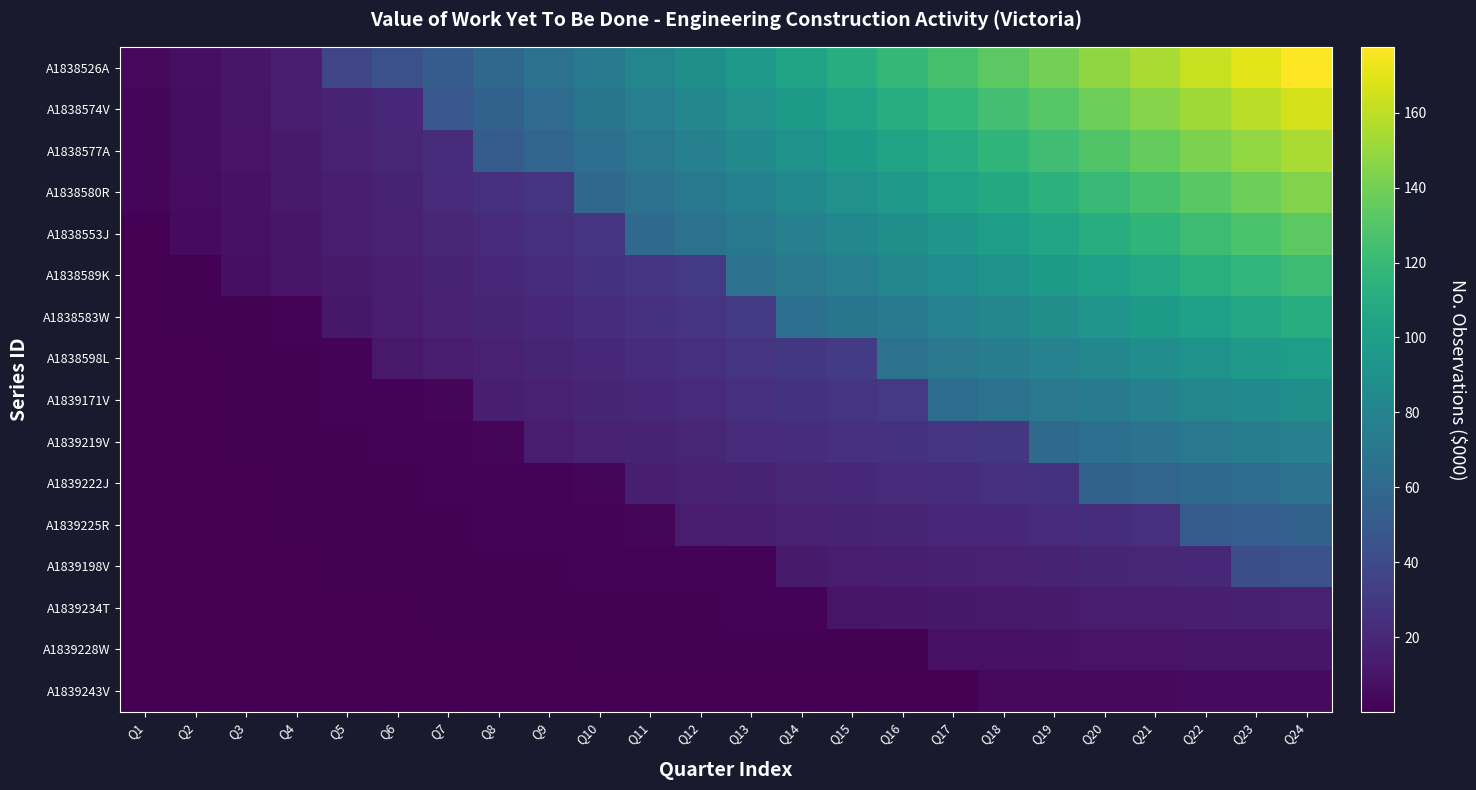

List the series in order of their peak value, lowest first.

A1839243V, A1839228W, A1839234T, A1839198V, A1839225R, A1839222J, A1839219V, A1839171V, A1838598L, A1838583W, A1838589K, A1838553J, A1838580R, A1838577A, A1838574V, A1838526A